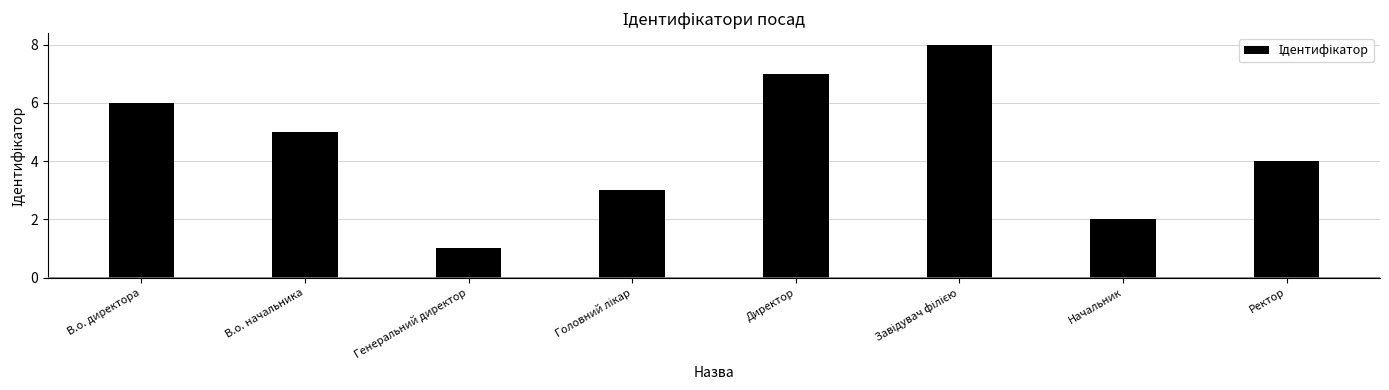

The chart shows a value of 2 at Начальник. True or false?

True